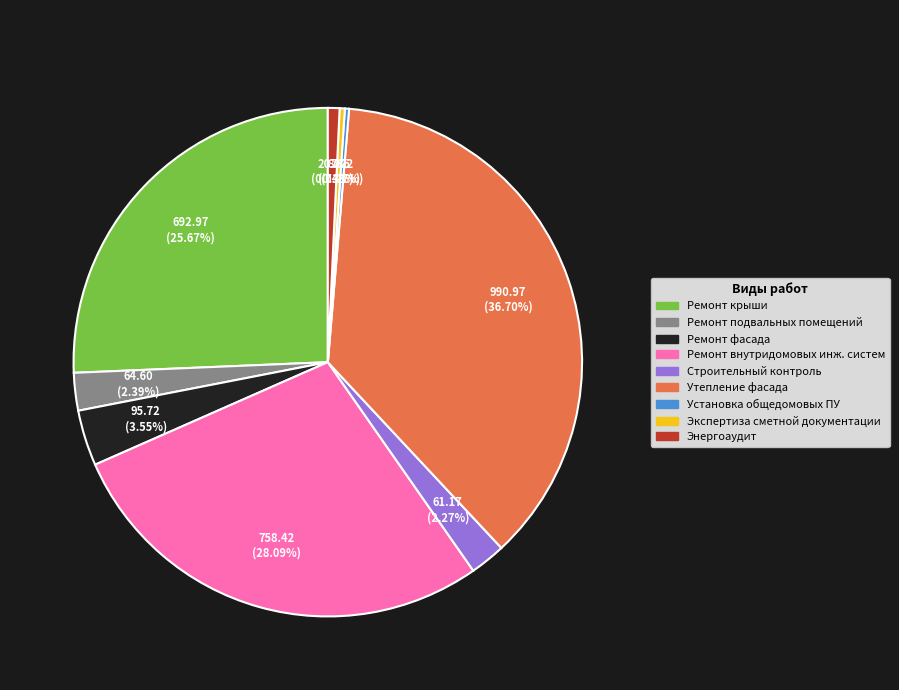

Is there any slice that represents more than half of the pie?

No